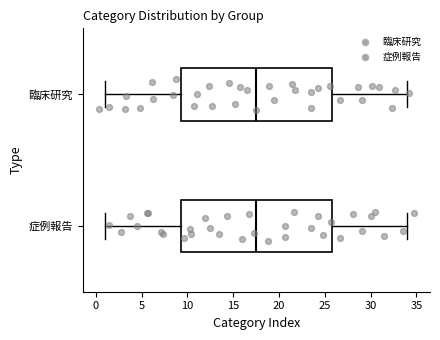

Reading bottom to top, read every box against the x-axis: the position of its median line, the range the box covers, and the ends of its whiskers. The values are not printed on the chart, so give them approximately, as read against the axis.

症例報告: median 17.5, box 9.5 to 26.0, whiskers 1.0 to 34.0
臨床研究: median 17.5, box 9.5 to 26.0, whiskers 1.0 to 34.0